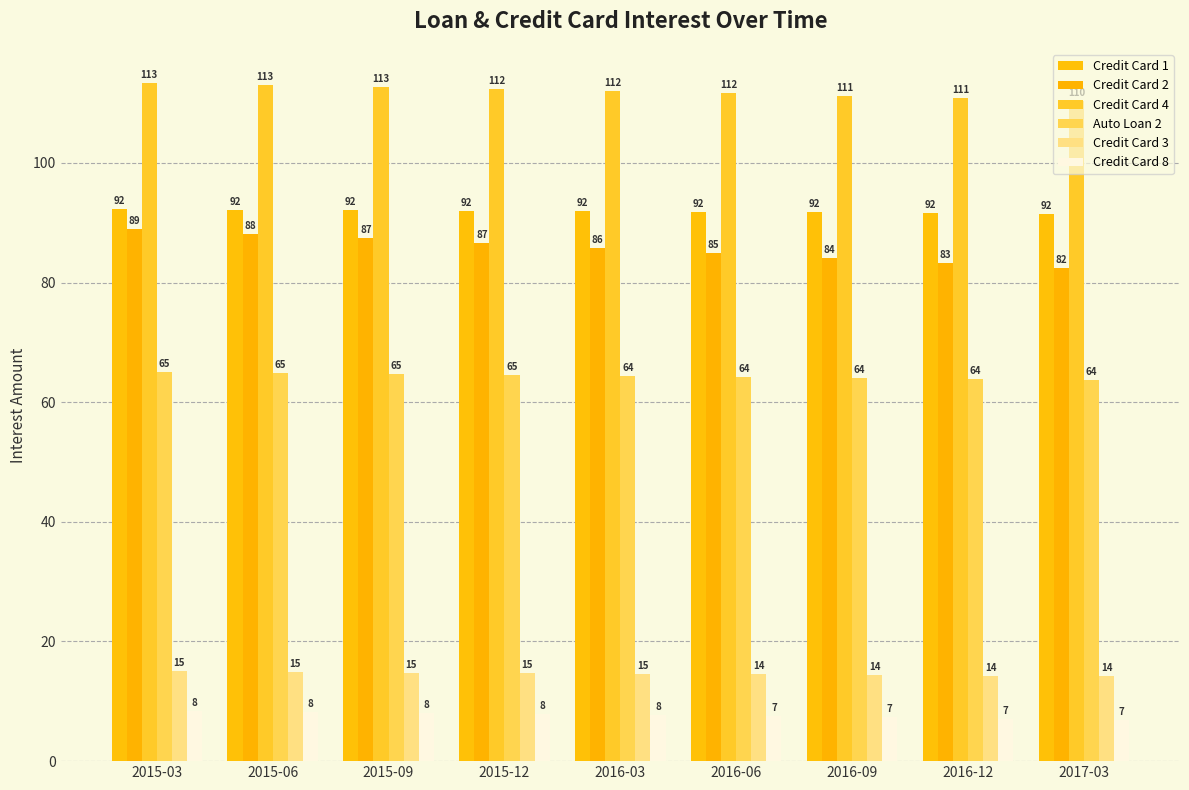

Which series has the largest total across all categories?

Credit Card 4